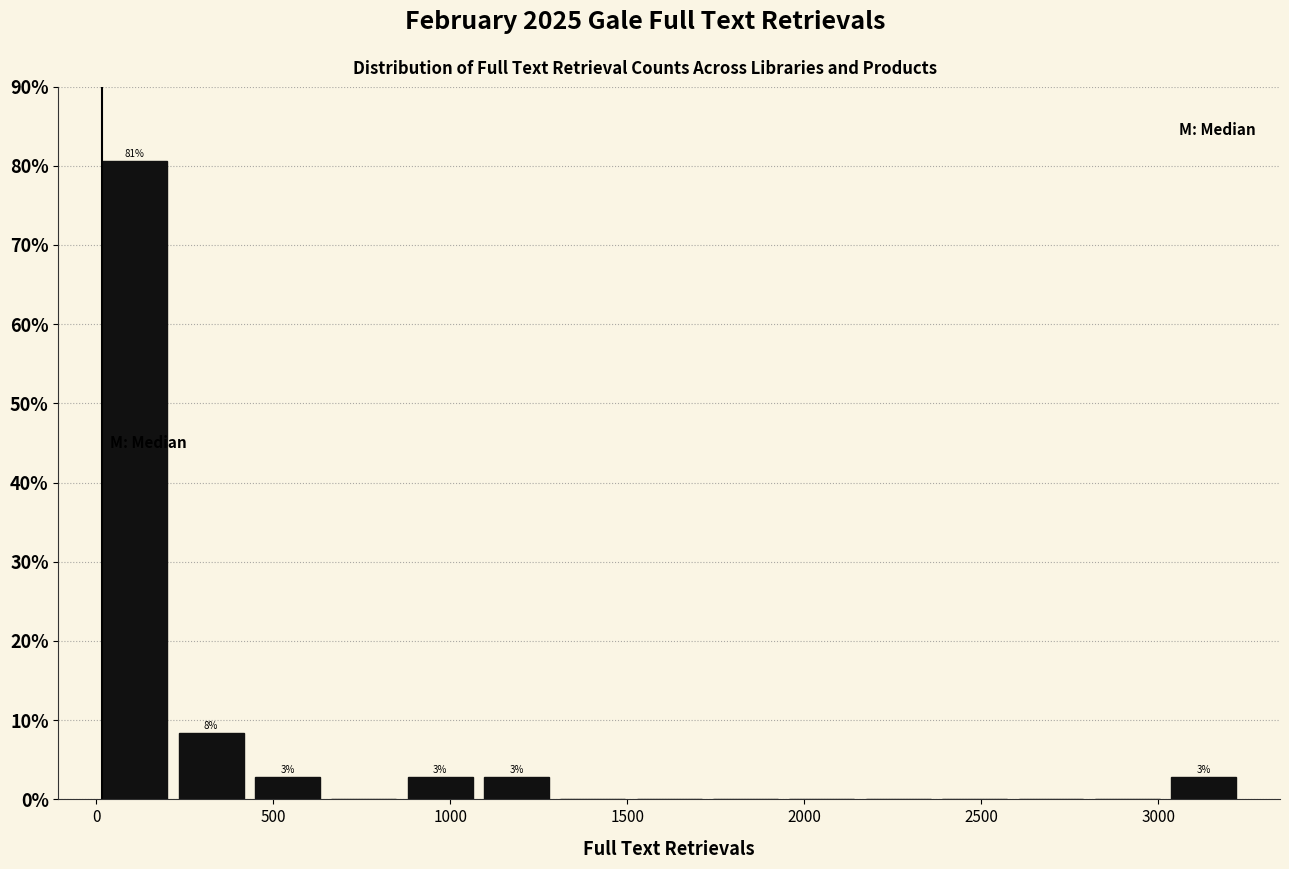

Which range on the x-axis has the tallest bar?

0 to 200